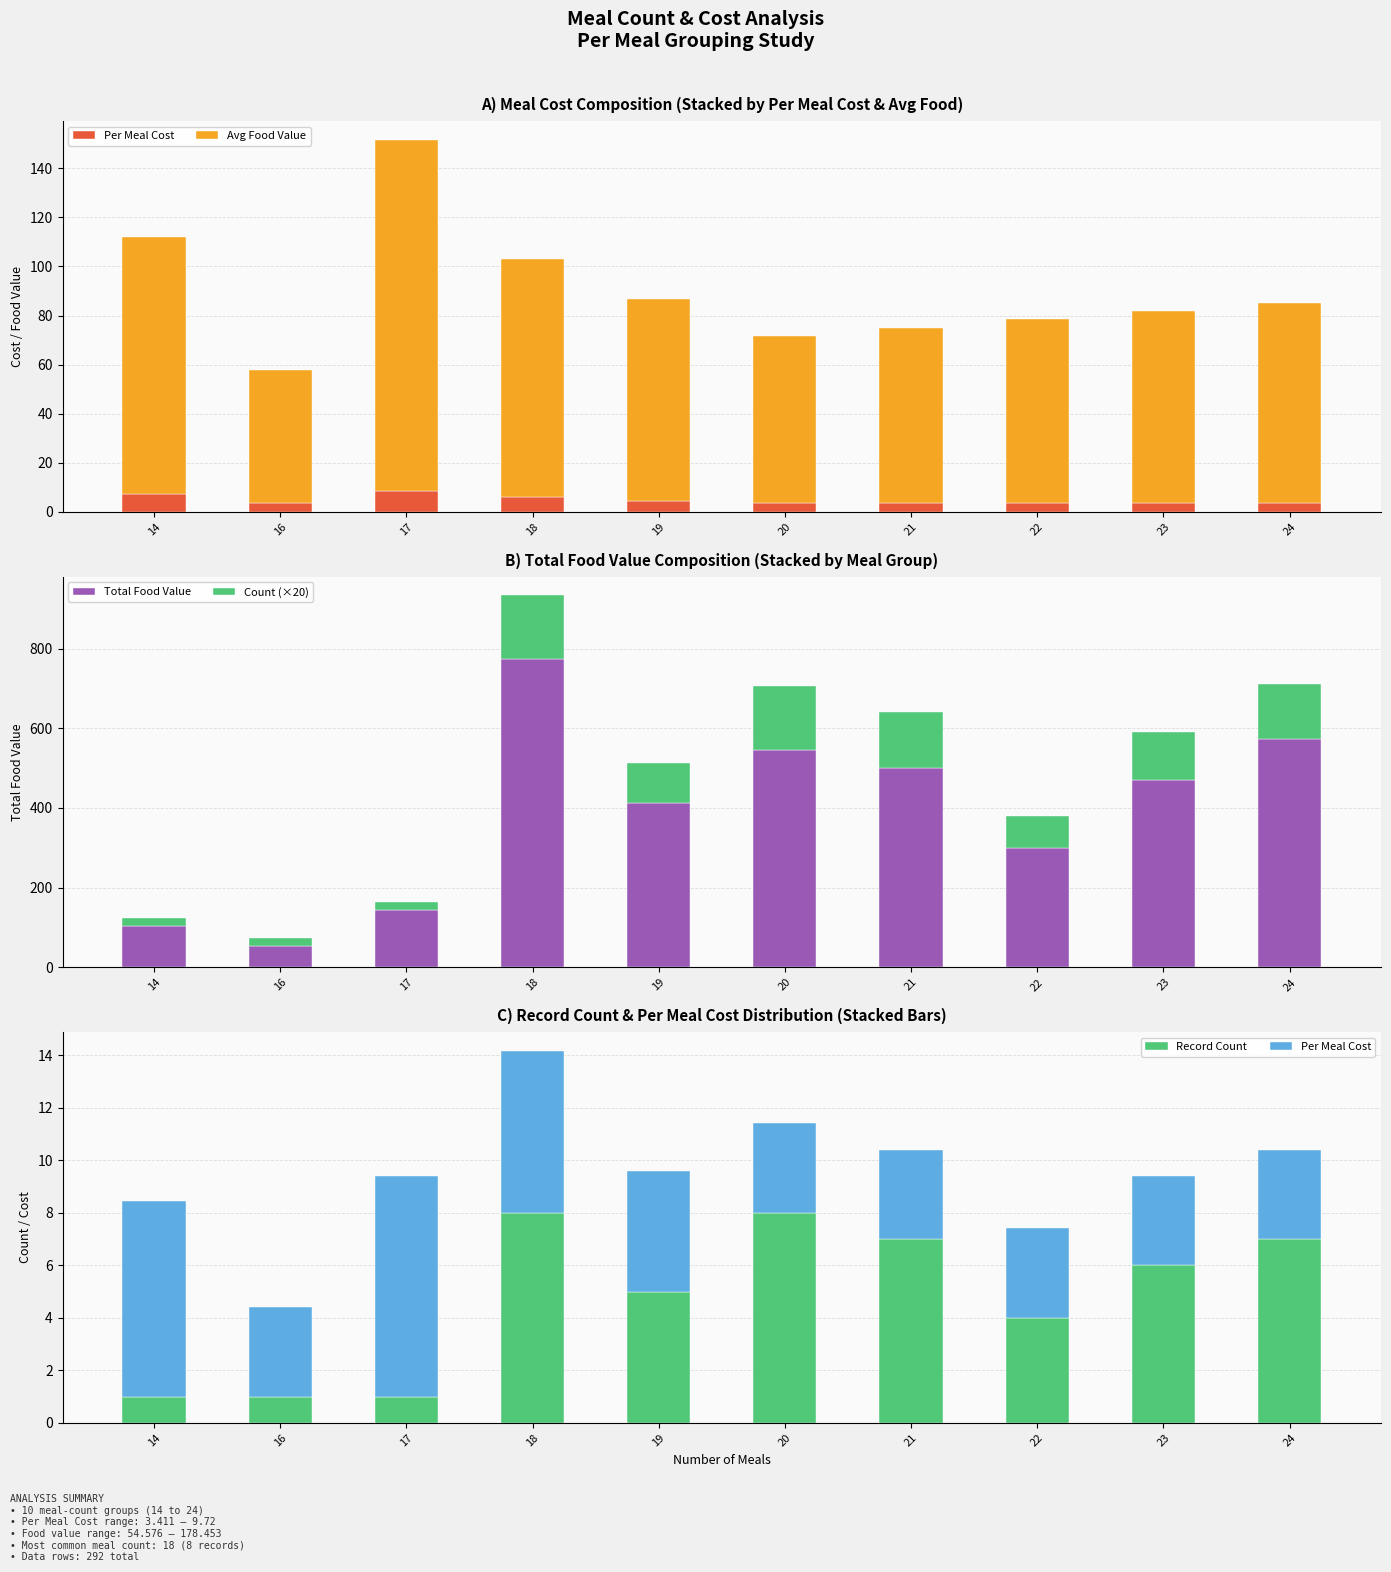

List the labels in order of Record Count value, smallest first.

14, 16, 17, 22, 19, 23, 21, 24, 18, 20